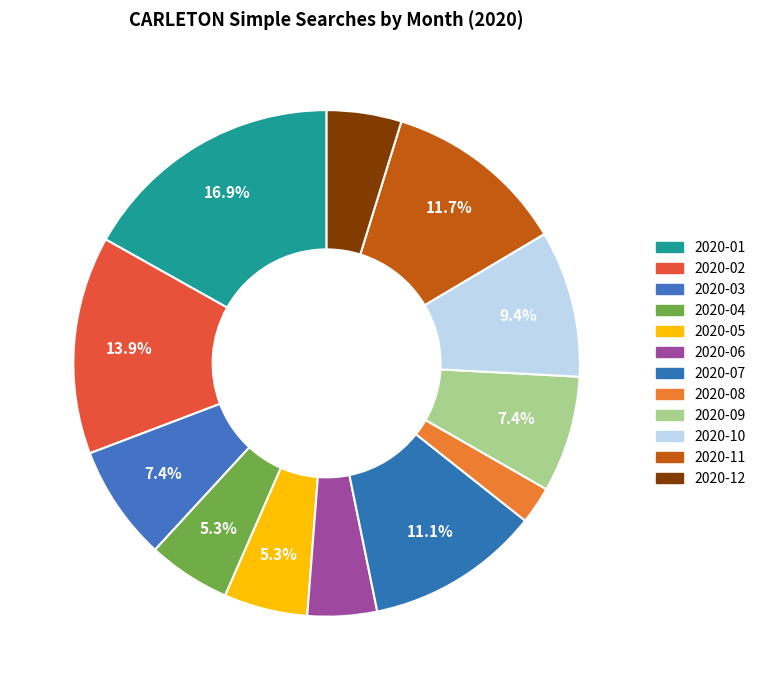

How many segments does this pie chart have?

12